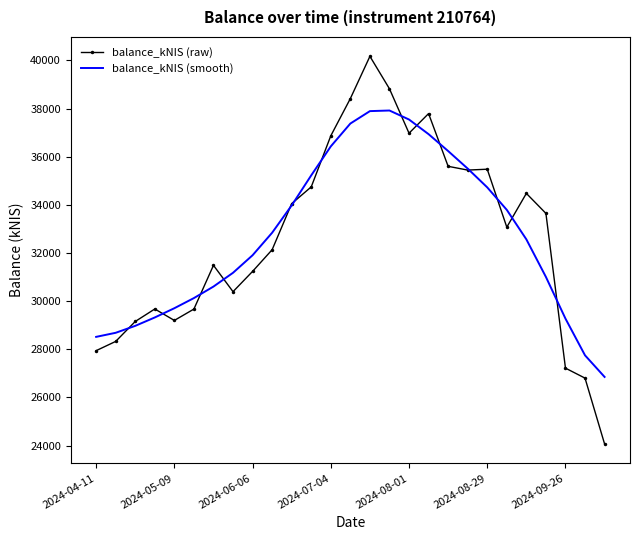

List the series in order of their peak value, lowest first.

balance_kNIS (smooth), balance_kNIS (raw)